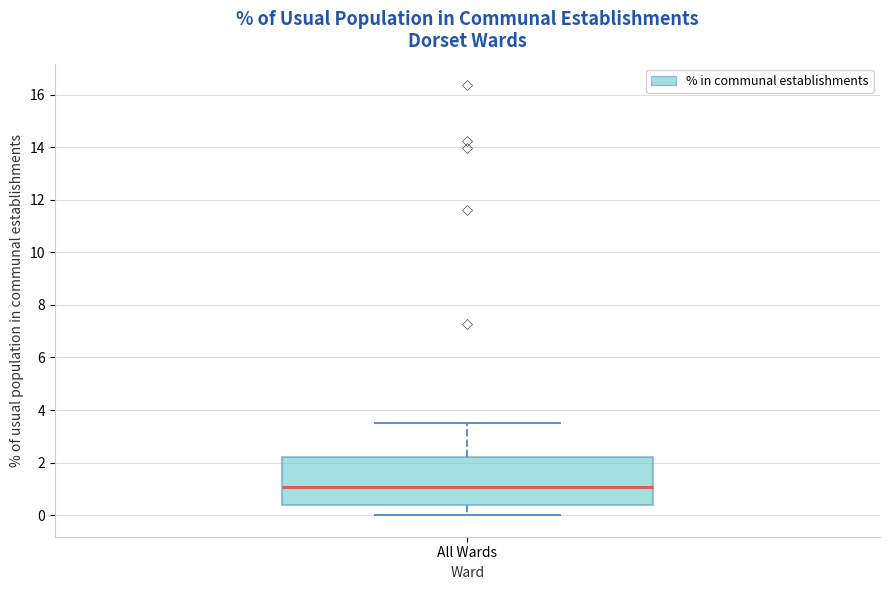

Transcribe this box plot: give where the median line is, the range the box spans, and where the two whiskers end, as read against the y-axis. The values are not printed on the chart, so give them approximately, as read against the axis.

median 1.0, box 0.4 to 2.2, whiskers 0.0 to 3.6